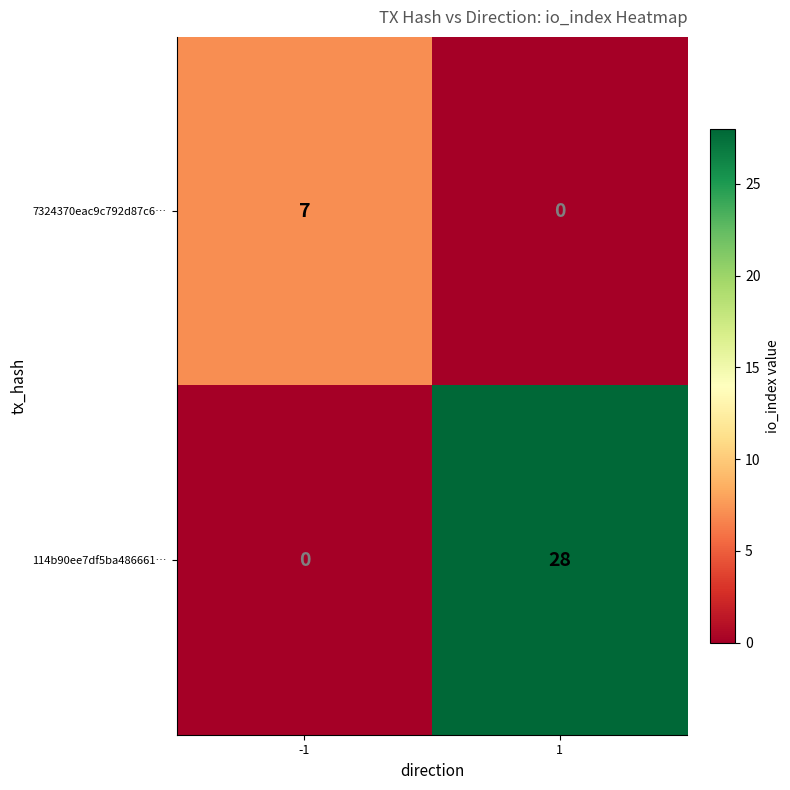

What is the greatest value displayed?

28